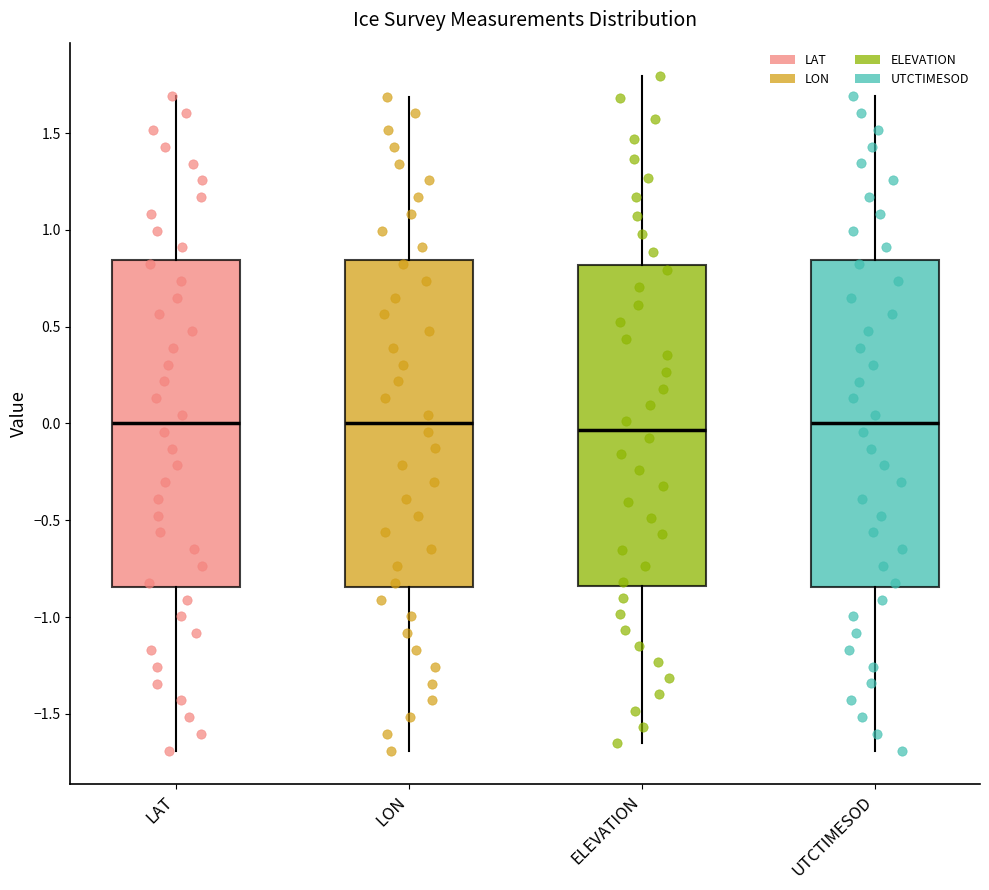

Where does the median line of the box for LON sit on the y-axis? The values are not printed on the chart, so give them approximately, as read against the axis.

0.00